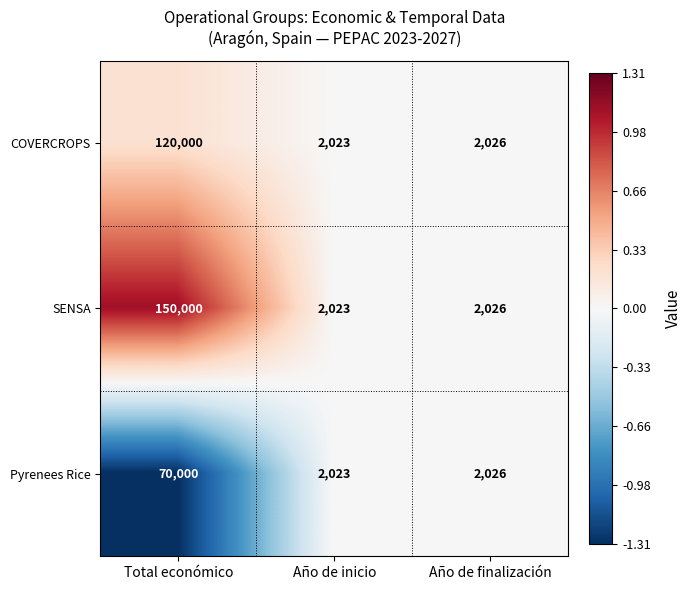

Rank the series by their maximum value, from lowest to highest.

Pyrenees Rice, COVERCROPS, SENSA